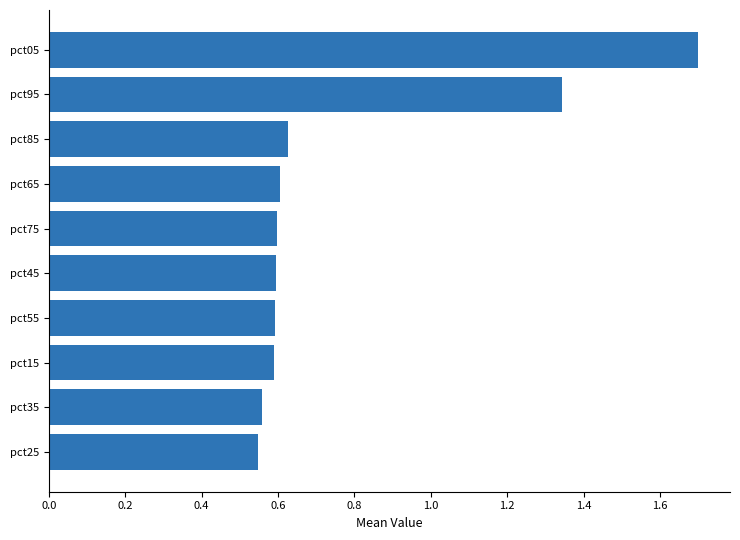

How many bars are there in total?

10